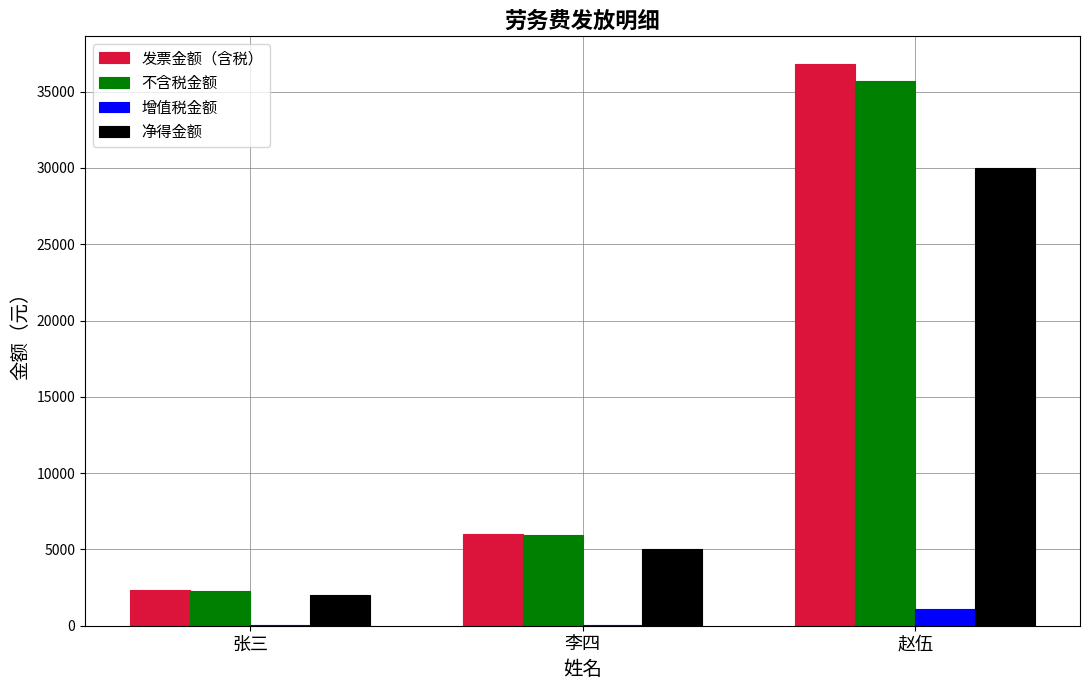

Which category has the highest value across all series?

赵伍